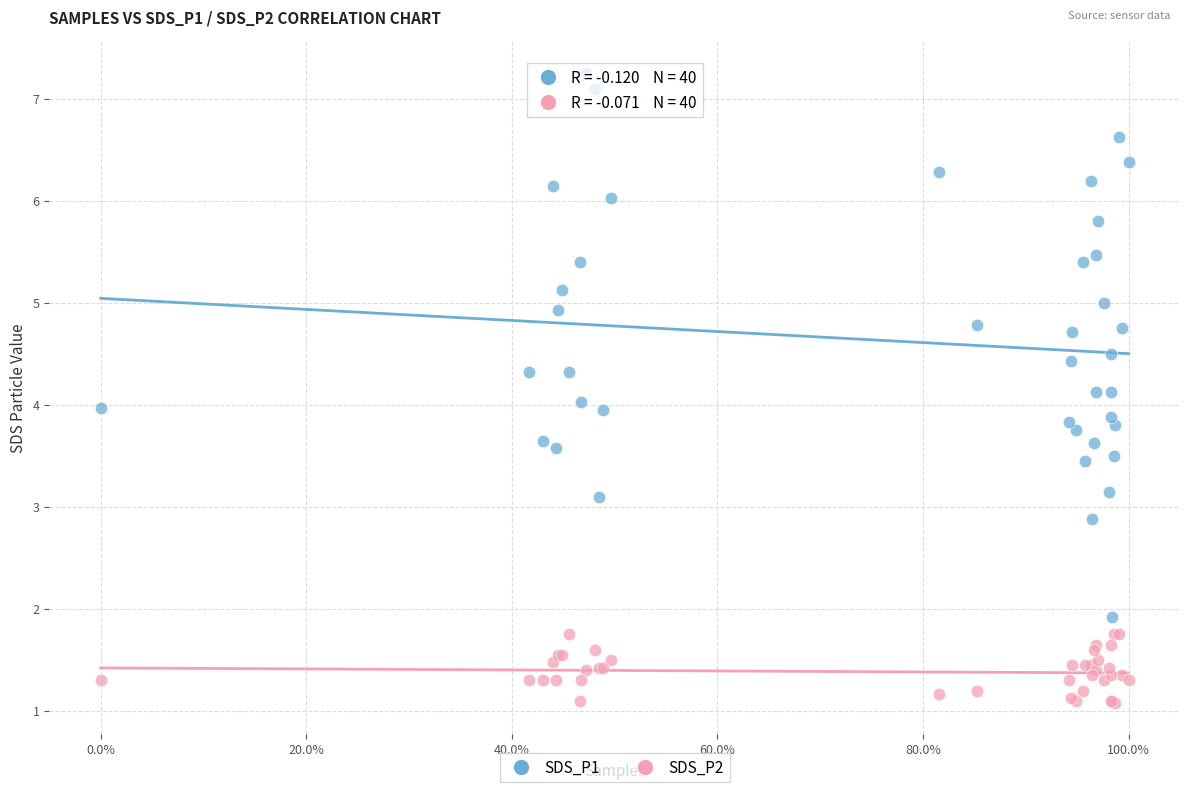

Which series contains the lowest Y value?

SDS_P2